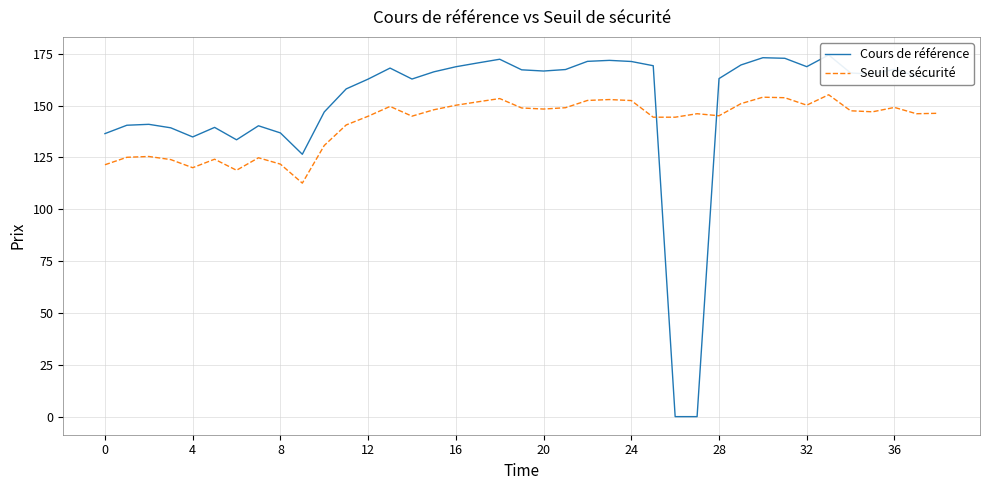

How many data points in Seuil de sécurité are above 146?

22